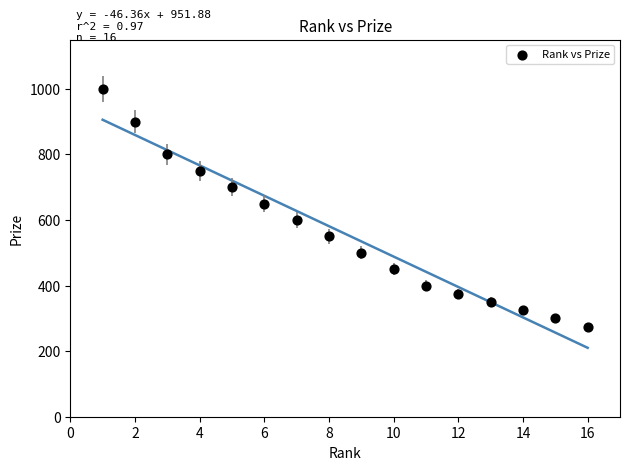

What Y value in the scatter plot is closest to 637?

650